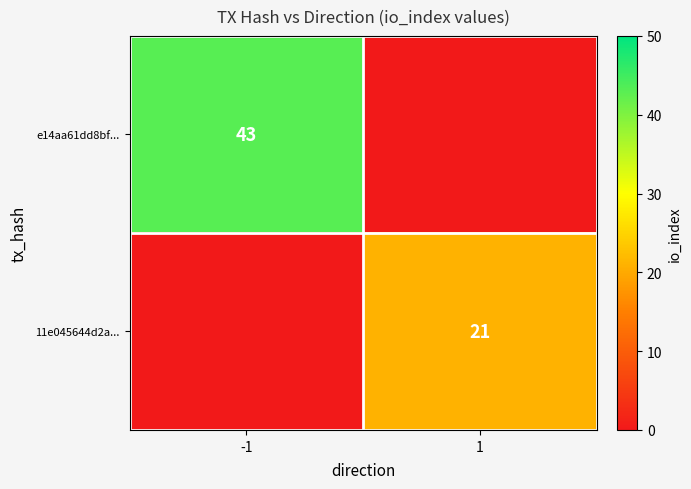

True or false: 11e045644d2a... has a value of 21 at 1.

True